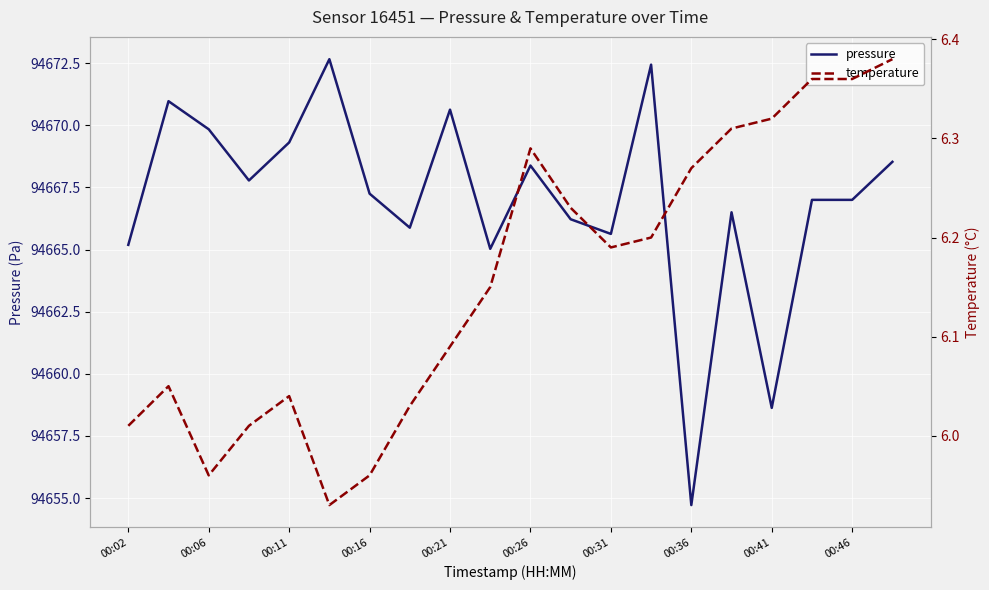

At which label does pressure reach its minimum?

00:36